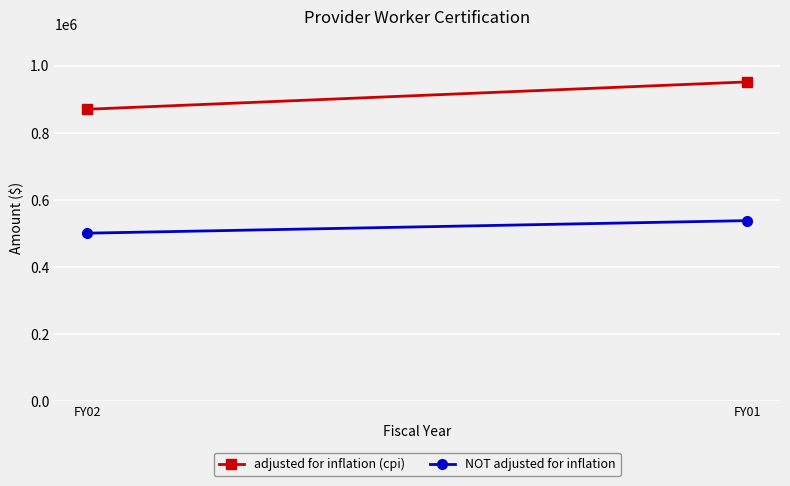

Reading left to right, list all the values displayed in this chart.

adjusted for inflation (cpi): FY02=870532	FY01=952016
NOT adjusted for inflation: FY02=501291	FY01=538675